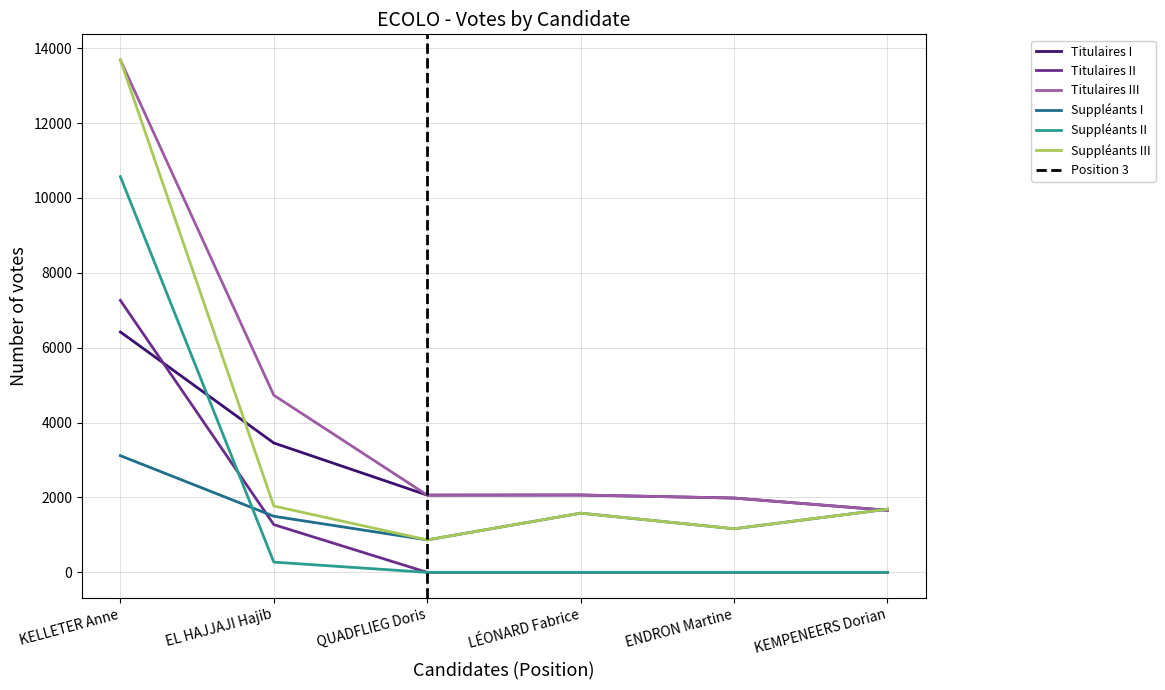

Is the value of Titulaires II at ENDRON Martine greater than the value of Titulaires III at KEMPENEERS Dorian?

No